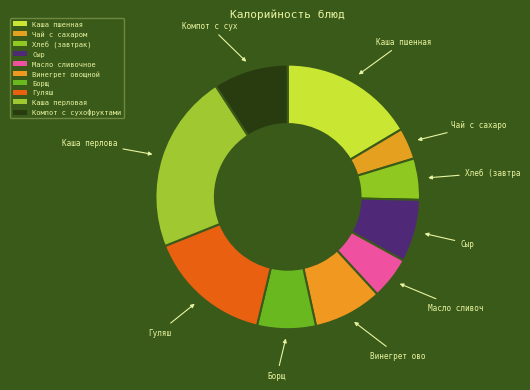

How many slices are in this pie chart?

10